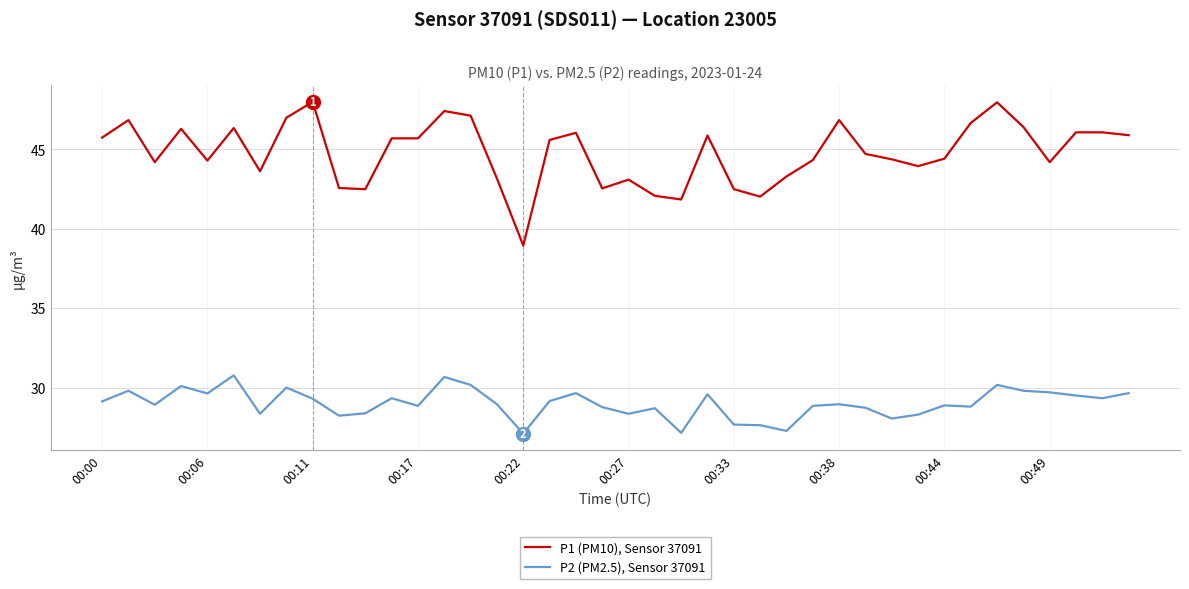

Rank the series by their average value, from lowest to highest.

P2 (PM2.5), Sensor 37091, P1 (PM10), Sensor 37091